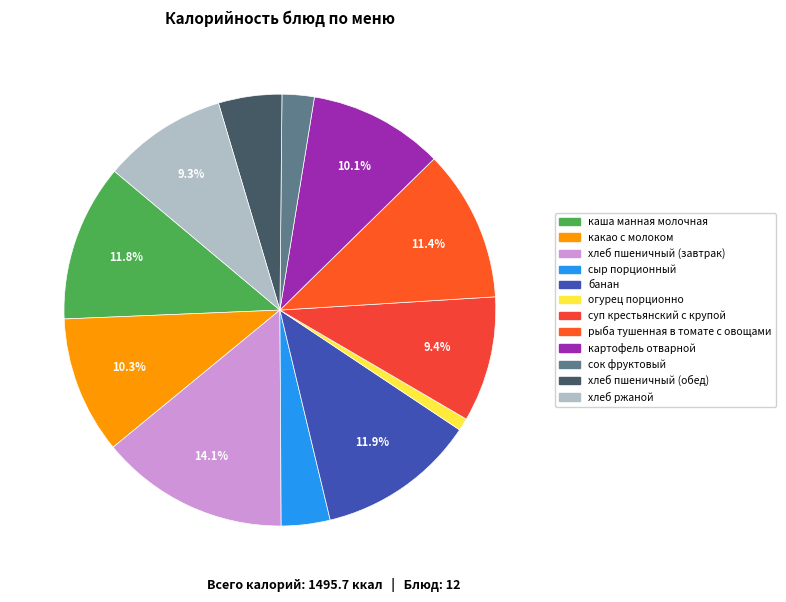

What percentage is the банан slice, to the nearest percent?

12%